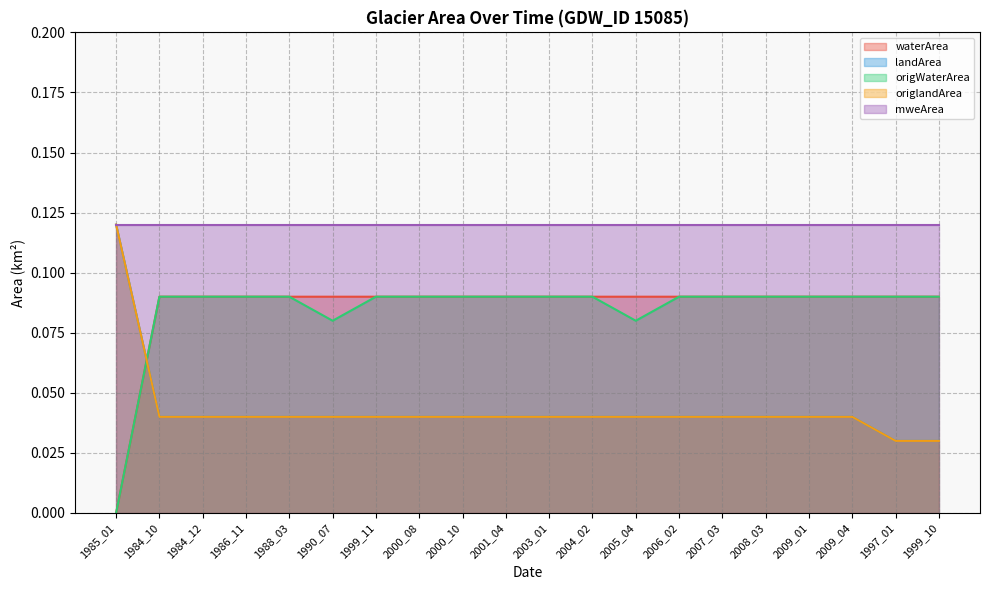

What is the label of the 19th point from the right?

1984_10